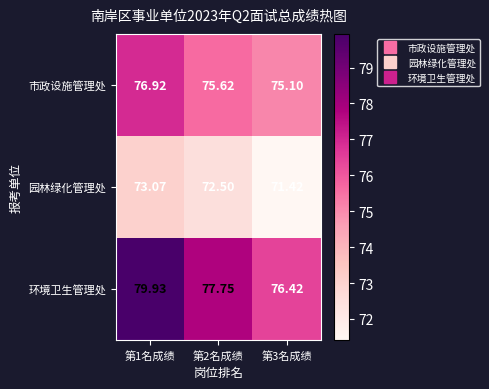

What is the greatest value displayed?

79.9